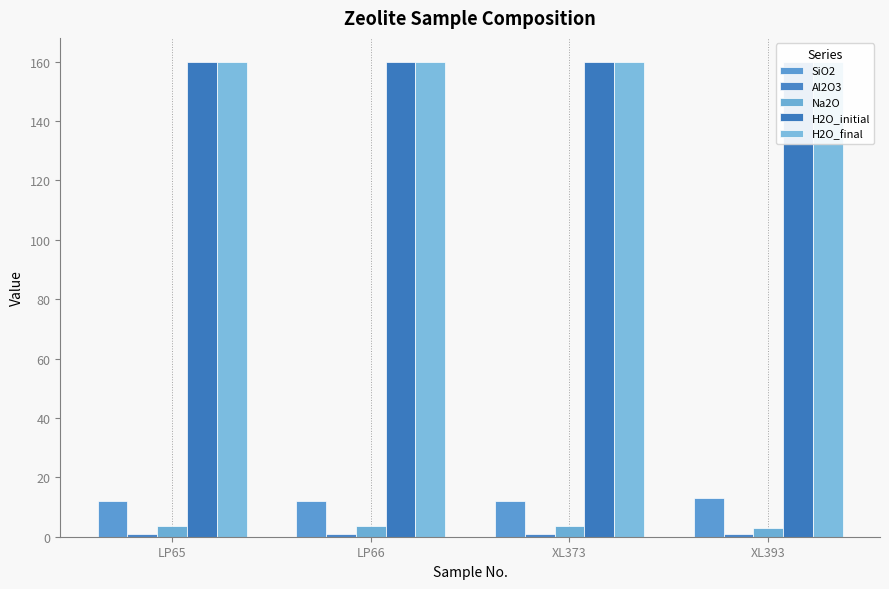

What is the total value across all series at LP65?

336.5